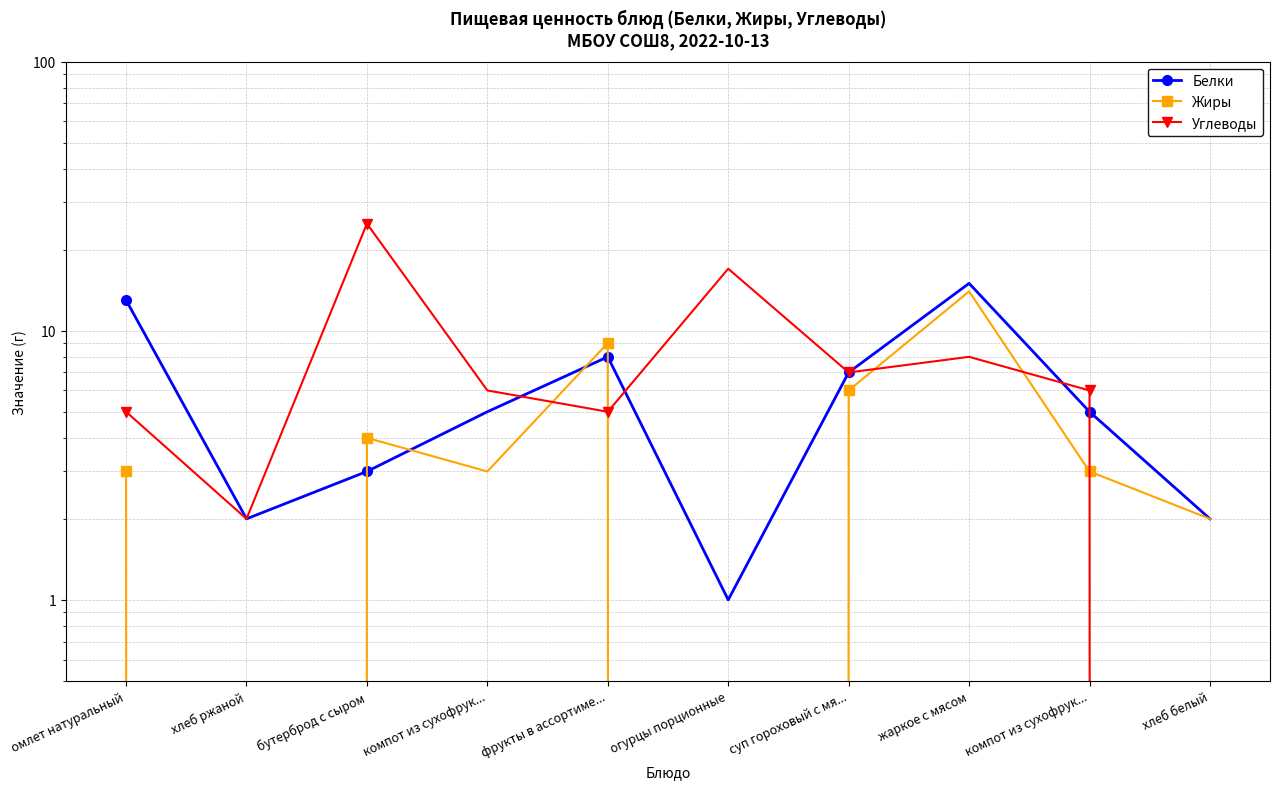

The value of Белки at жаркое с мясом is 15. True or false?

True